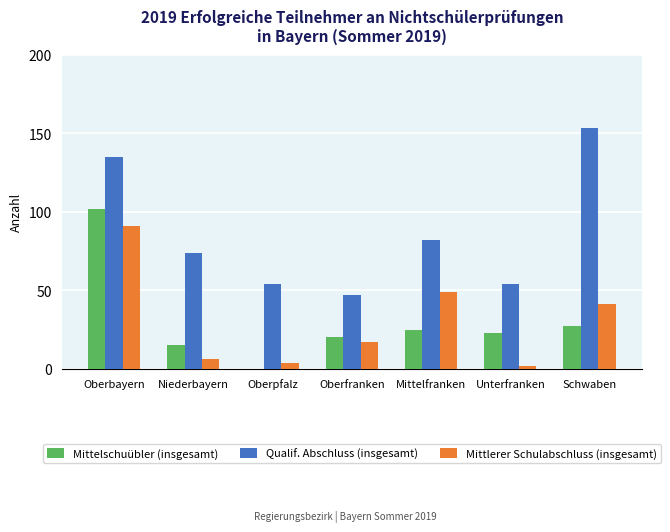

What is the total value across all series at Oberfranken?

84